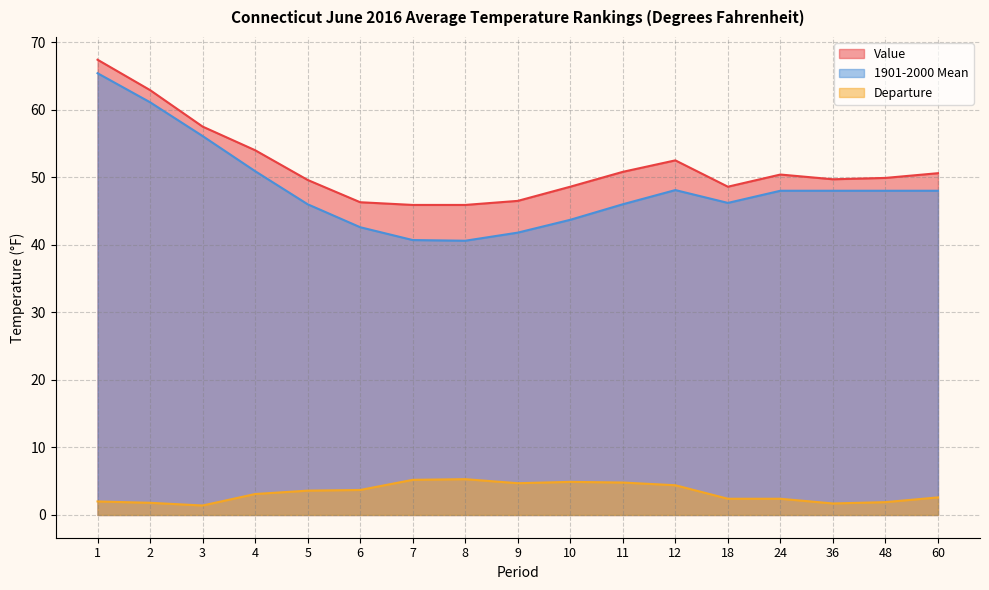

Reading left to right, list all the values displayed in this chart.

Value: 1=67.4	2=62.9	3=57.5	4=54.0	5=49.6	6=46.3	7=45.9	8=45.9	9=46.5	10=48.6	11=50.8	12=52.5	18=48.6	24=50.4	36=49.7	48=49.9	60=50.6
1901-2000 Mean: 1=65.4	2=61.1	3=56.1	4=50.9	5=46.0	6=42.6	7=40.7	8=40.6	9=41.8	10=43.7	11=46.0	12=48.1	18=46.2	24=48.0	36=48.0	48=48.0	60=48.0
Departure: 1=2.0	2=1.8	3=1.4	4=3.1	5=3.6	6=3.7	7=5.2	8=5.3	9=4.7	10=4.9	11=4.8	12=4.4	18=2.4	24=2.4	36=1.7	48=1.9	60=2.6